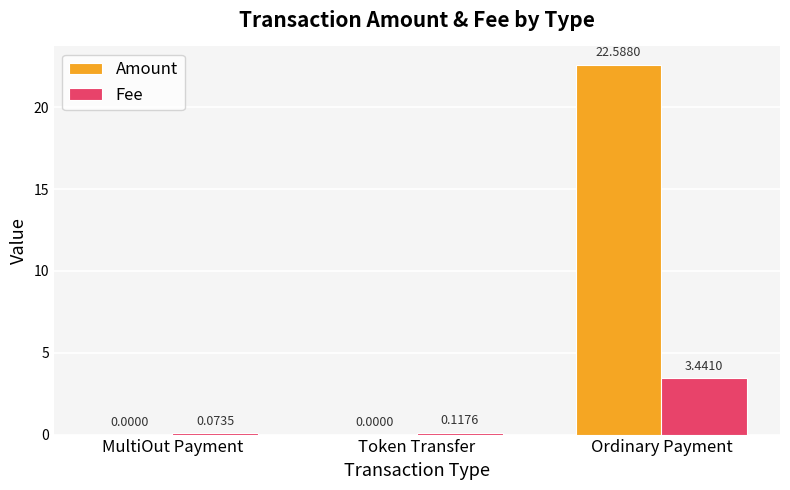

Which category has the highest value in the Amount series?

Ordinary Payment